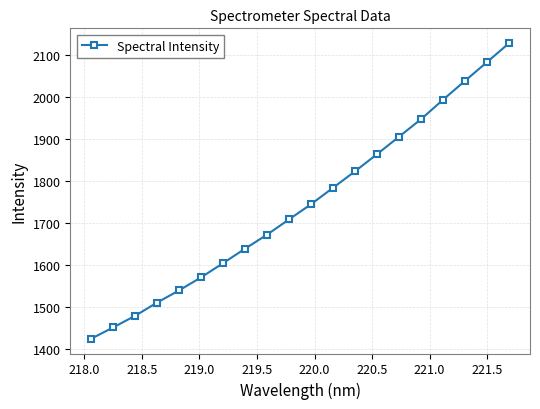

True or false: the data has more than 1 interior local peaks.

False